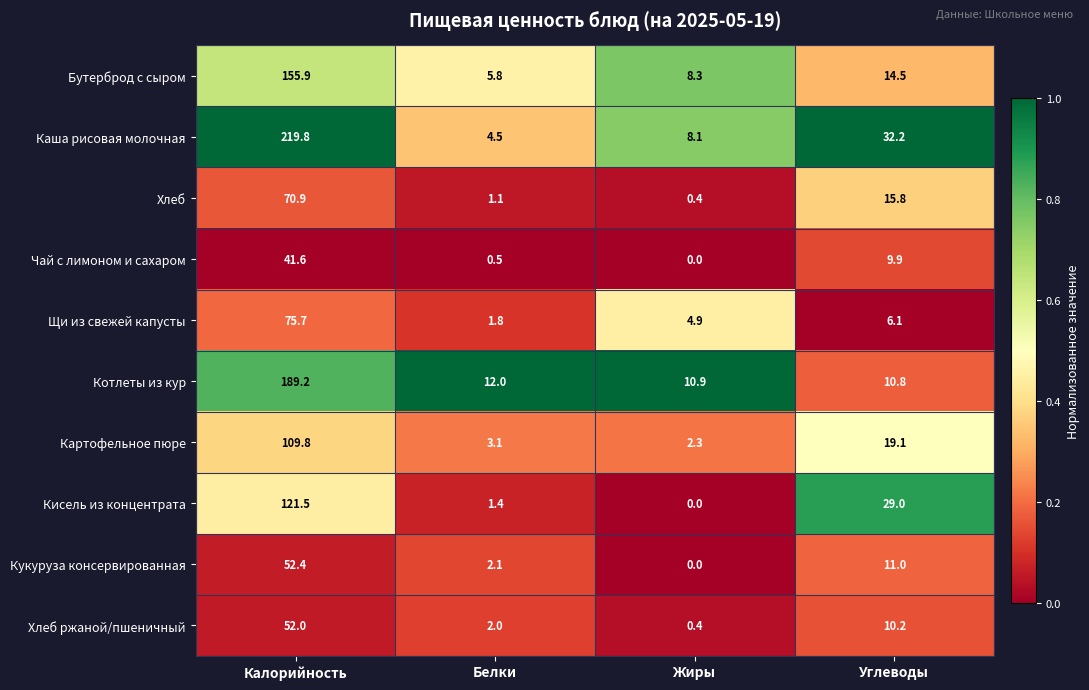

Which series changed the most between Калорийность and Жиры?

Каша рисовая молочная